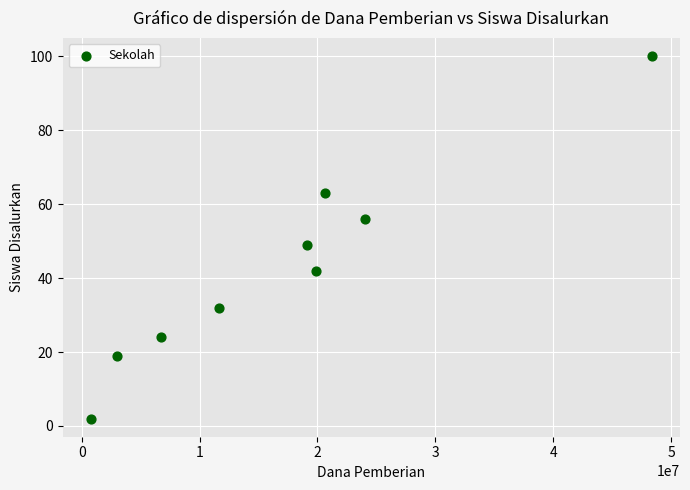

What Y value in the scatter plot is closest to 51?

49